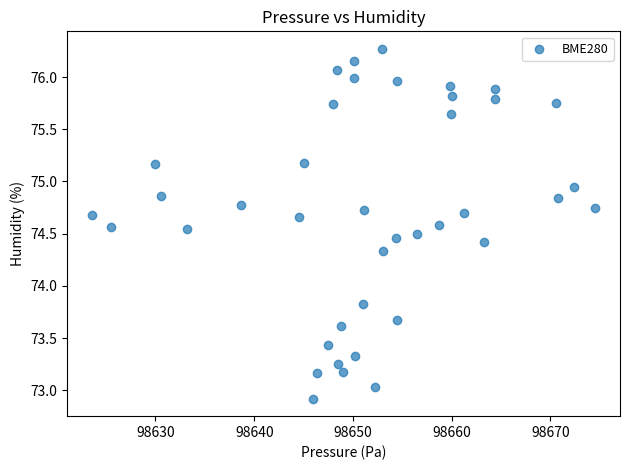

What is the range of X values (max minus min)?

50.9